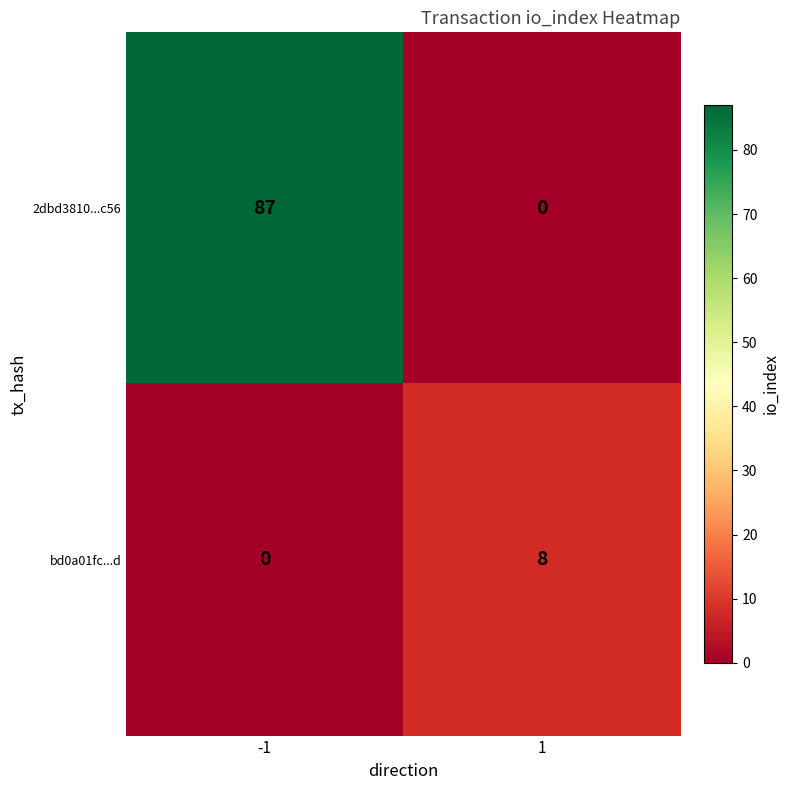

The value of 2dbd3810...c56 at -1 is 24. True or false?

False